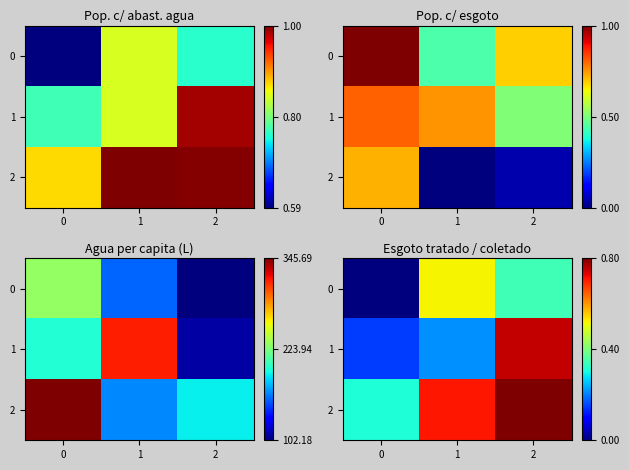

What is the sum of all 2 values?

1.8